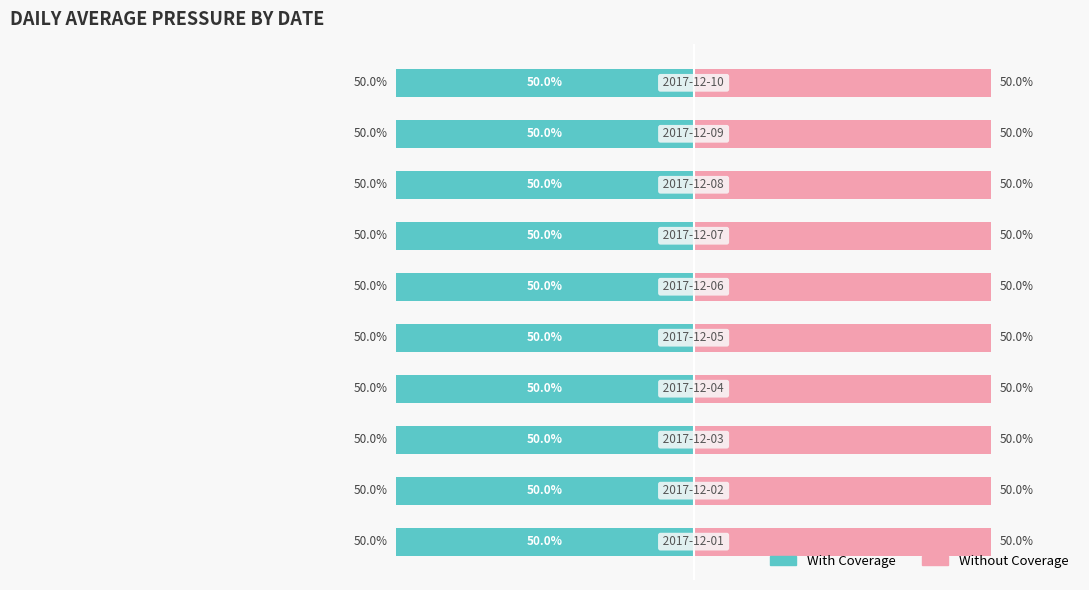

Rank the series by their average value, from highest to lowest.

Without Coverage, With Coverage